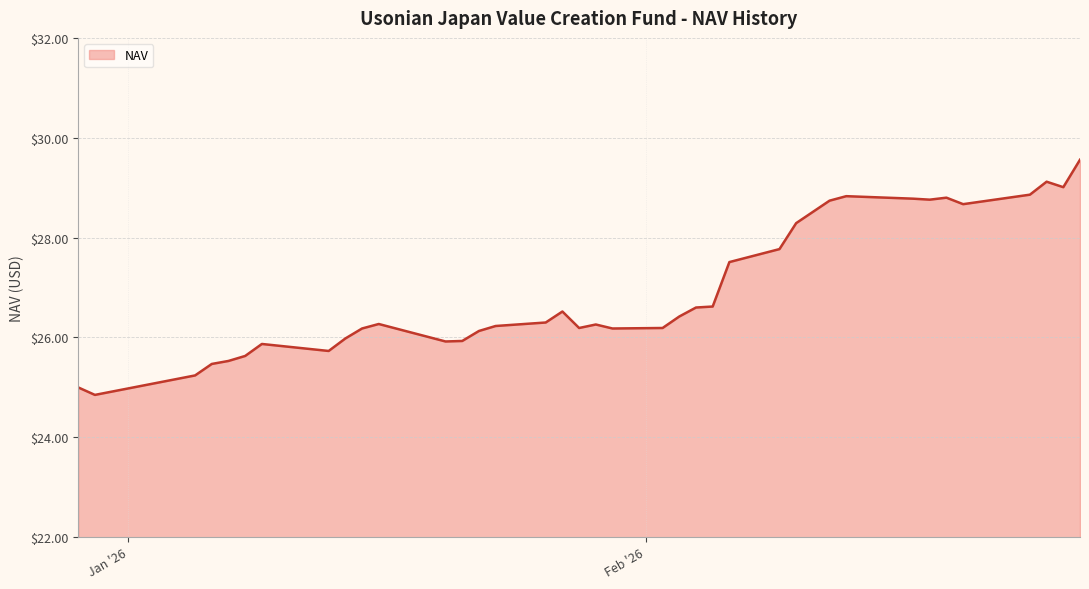

What is the difference between the maximum and minimum values?

4.7